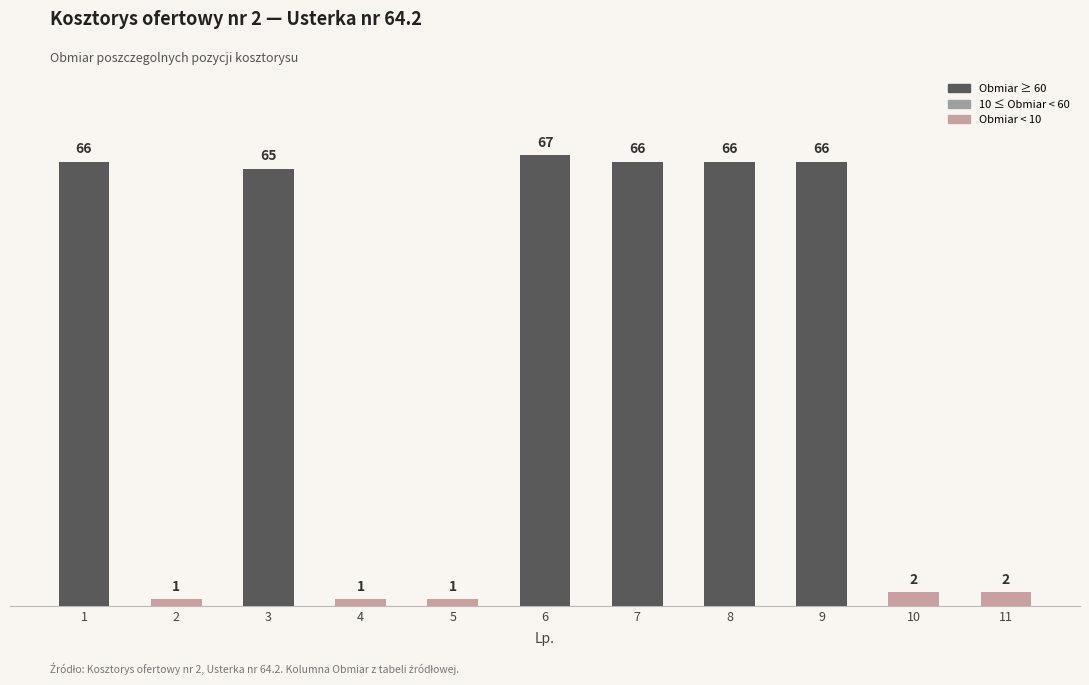

Reading left to right, what are all the values shown in this chart?

66	1	65	1	1	67	66	66	66	2	2